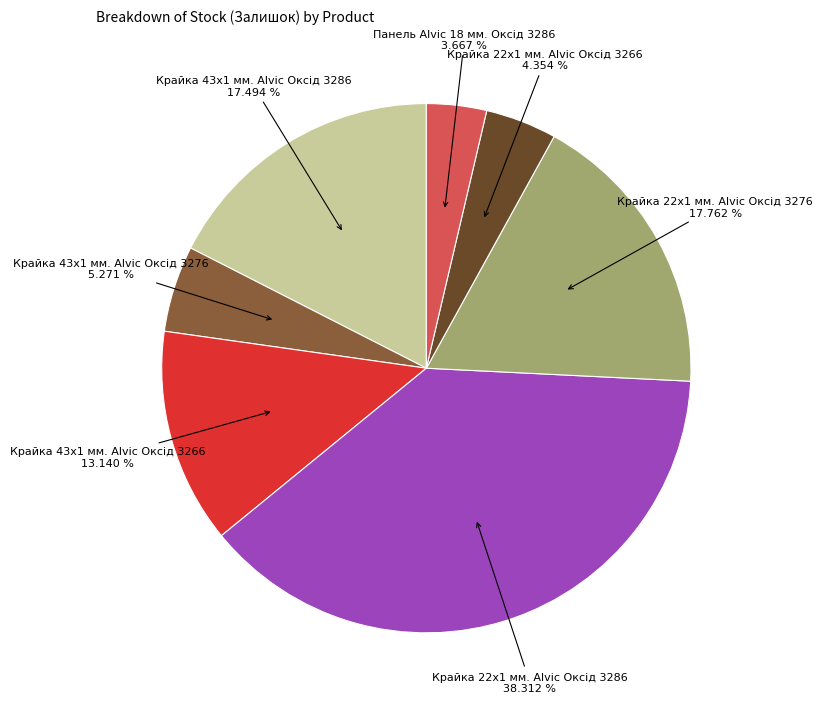

Is Крайка 43x1 мм. Alvic Оксід 3266 the majority of the pie?

No